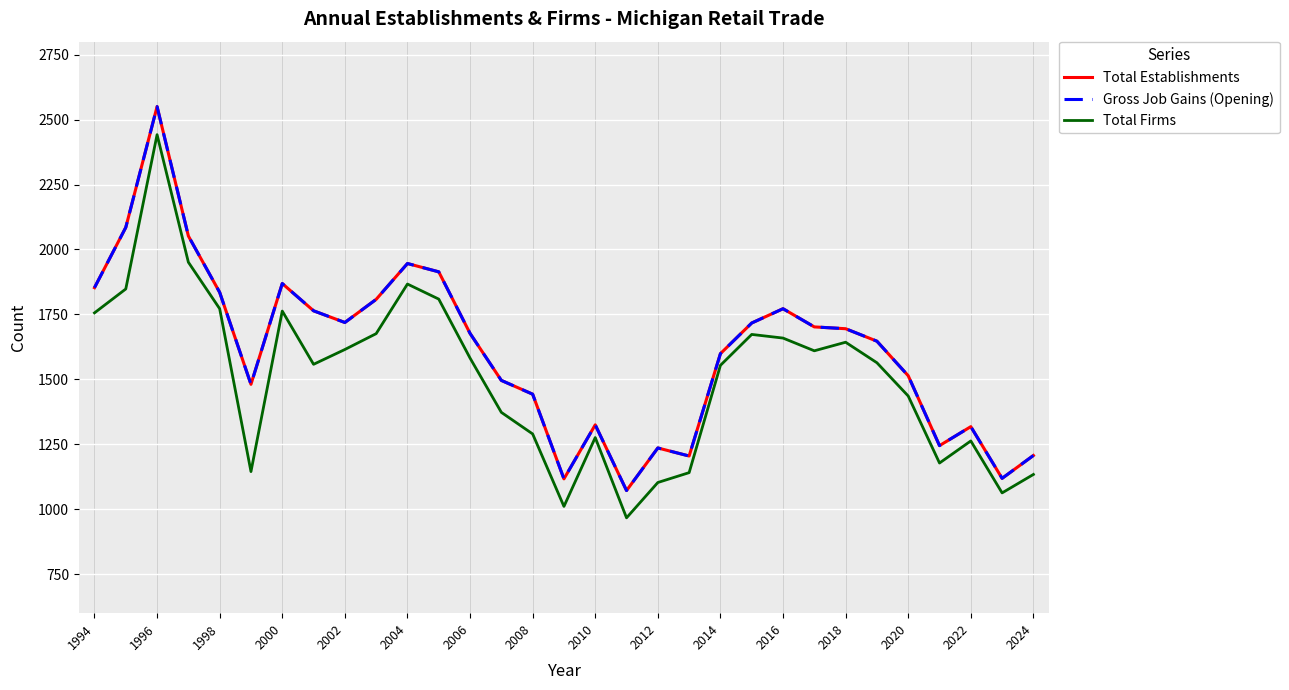

Reading left to right, transcribe all the data shown in this chart.

Total Establishments: 1853	2085	2550	2052	1835	1481	1869	1764	1719	1808	1946	1914	1677	1496	1443	1117	1325	1072	1236	1205	1599	1717	1772	1702	1695	1647	1514	1245	1318	1119	1207
Gross Job Gains (Opening): 1853	2085	2550	2052	1835	1481	1869	1764	1719	1808	1946	1914	1677	1496	1443	1117	1325	1072	1236	1205	1599	1717	1772	1702	1695	1647	1514	1245	1318	1119	1207
Total Firms: 1756	1848	2442	1951	1772	1145	1763	1558	1615	1676	1867	1809	1582	1373	1290	1011	1276	967	1103	1141	1554	1673	1659	1610	1643	1564	1436	1178	1263	1063	1134